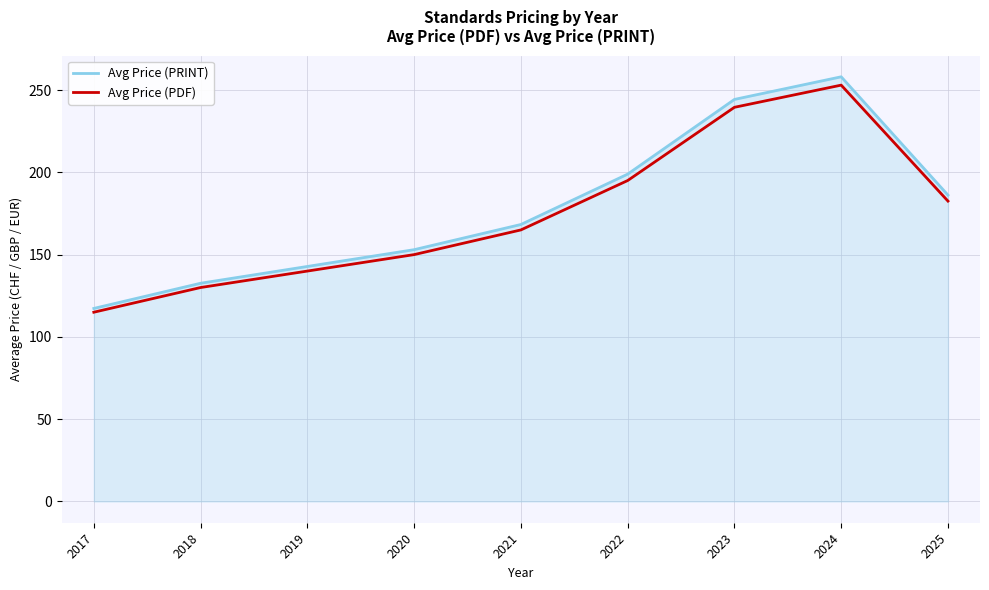

True or false: Avg Price (PDF) and Avg Price (PRINT) intersect in this chart.

False